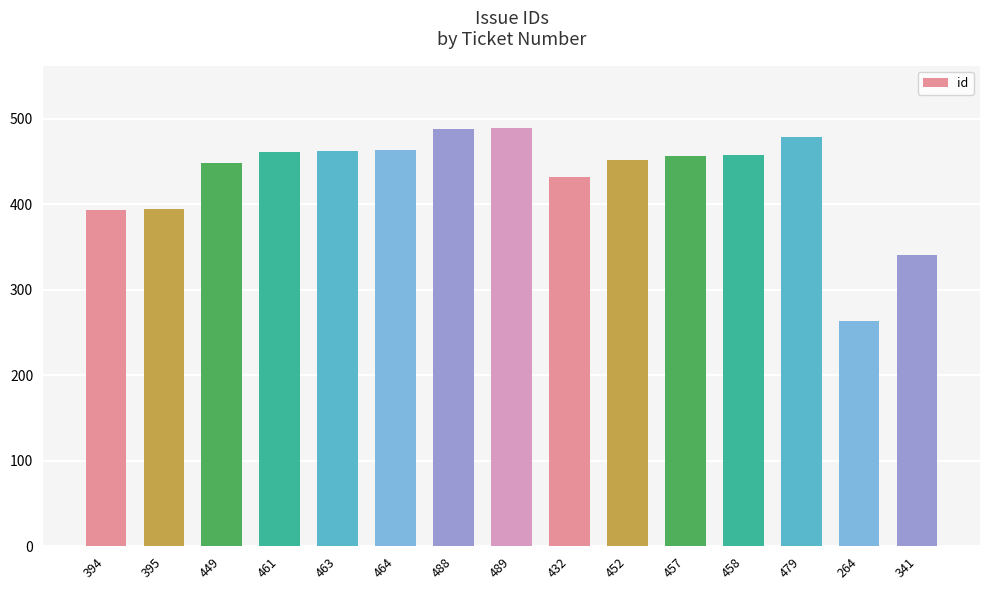

Which label corresponds to the smallest value in the chart?

264